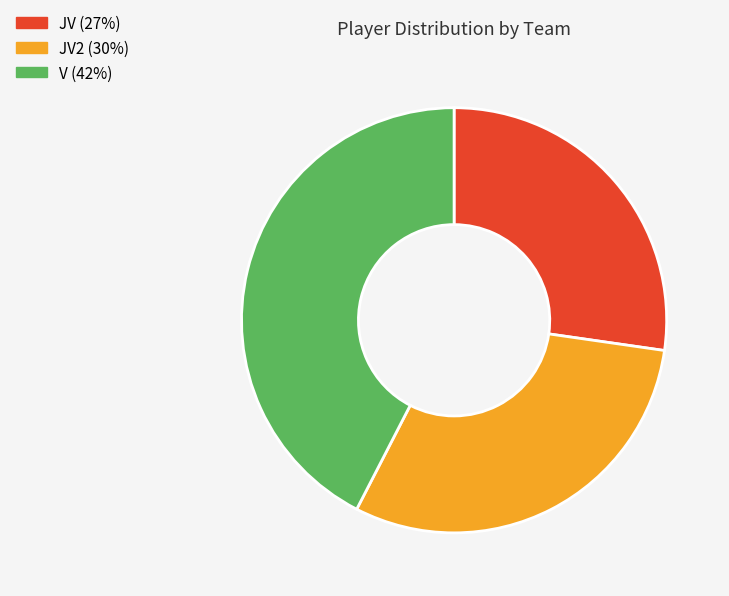

Which category has the smallest portion of the pie?

JV (27%)